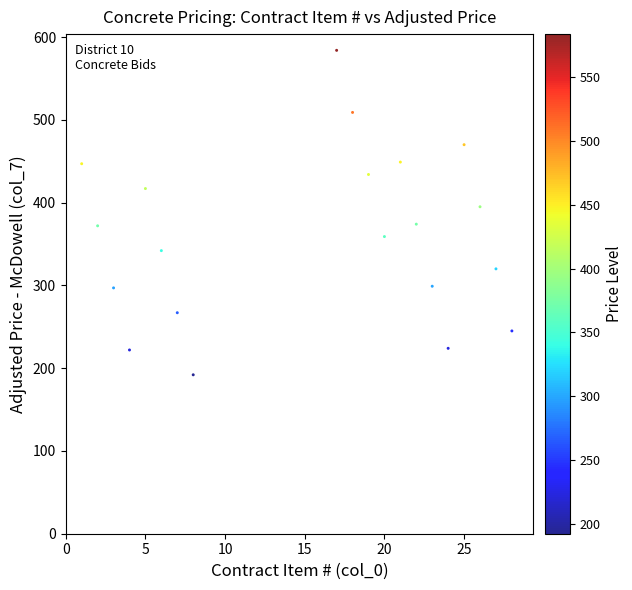

What is the range of X values (max minus min)?

27